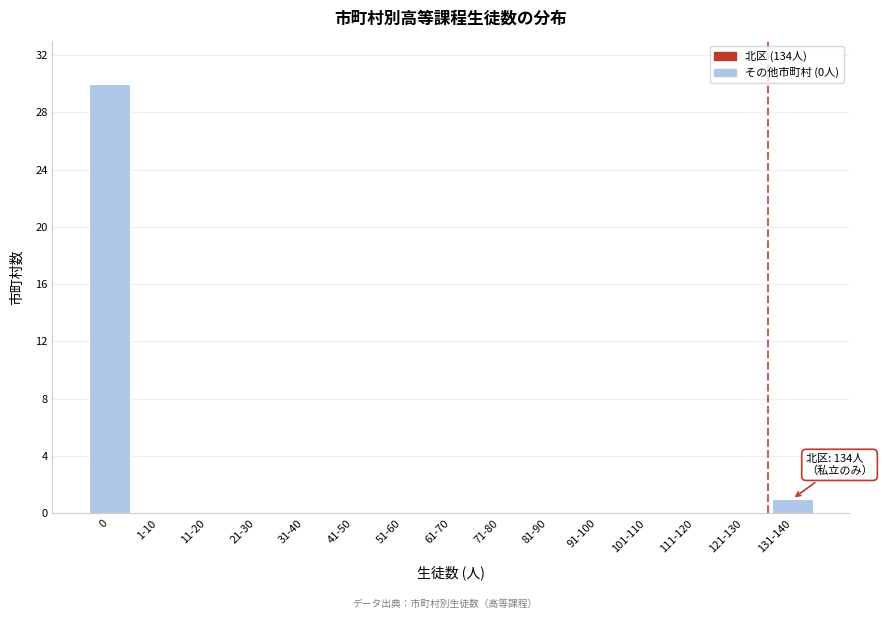

Reading right to left, transcribe all the data shown in this chart.

131-140=1	121-130=0	111-120=0	101-110=0	91-100=0	81-90=0	71-80=0	61-70=0	51-60=0	41-50=0	31-40=0	21-30=0	11-20=0	1-10=0	0=30